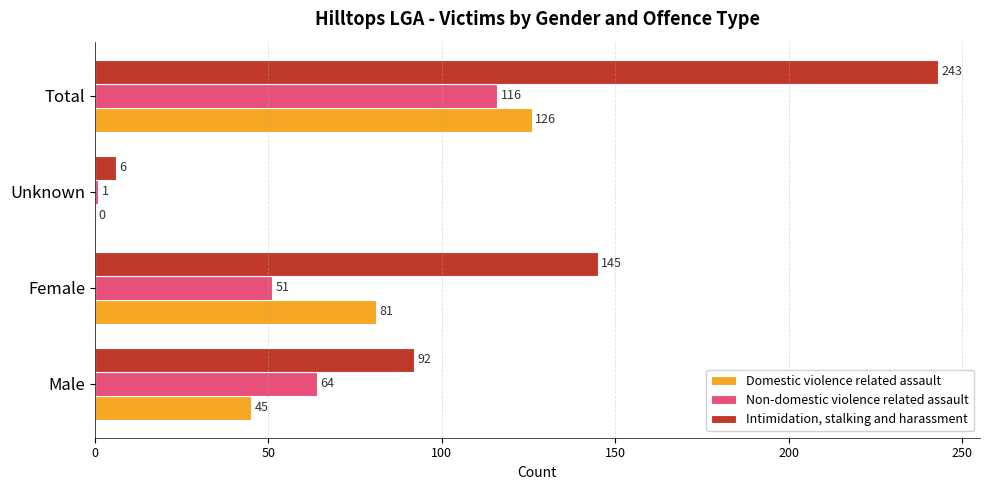

What is the sum of all Intimidation, stalking and harassment values?

486